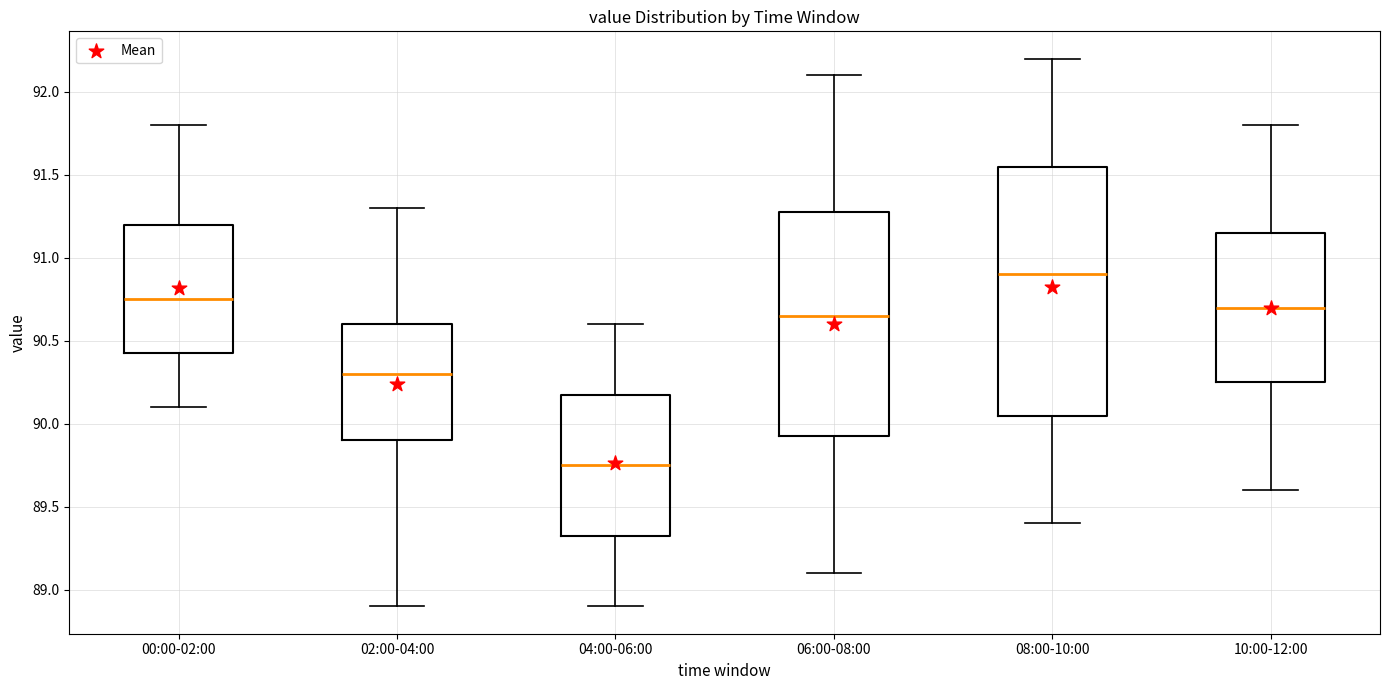

Reading left to right, transcribe this box plot: for each box, give where its median line is, the range the box spans, and where its two whiskers end, as read against the y-axis. The values are not printed on the chart, so give them approximately, as read against the axis.

00:00-02:00: median 90.75, box 90.45 to 91.20, whiskers 90.10 to 91.80
02:00-04:00: median 90.30, box 89.90 to 90.60, whiskers 88.90 to 91.30
04:00-06:00: median 89.75, box 89.35 to 90.20, whiskers 88.90 to 90.60
06:00-08:00: median 90.65, box 89.95 to 91.30, whiskers 89.10 to 92.10
08:00-10:00: median 90.90, box 90.05 to 91.55, whiskers 89.40 to 92.20
10:00-12:00: median 90.70, box 90.25 to 91.15, whiskers 89.60 to 91.80